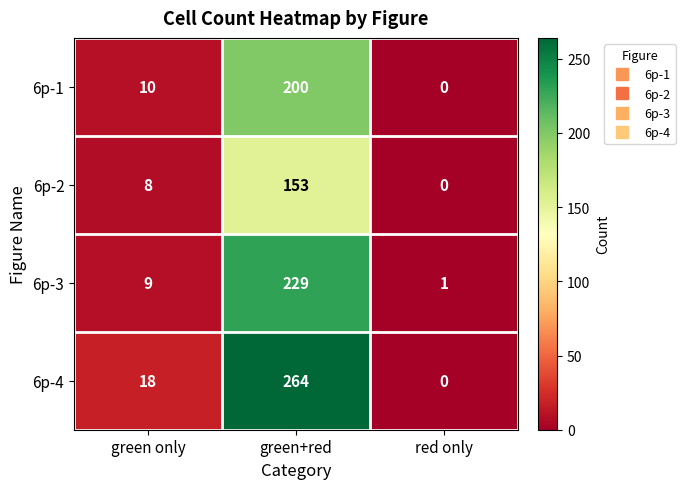

True or false: 6p-3 has a value of 1 at red only.

True